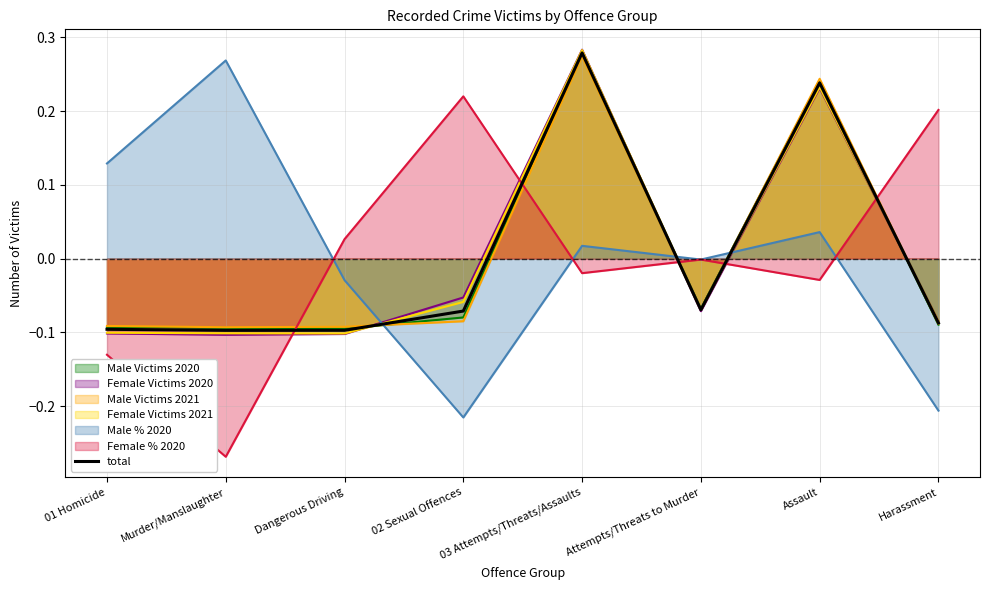

What is the difference between the second highest and second lowest values?

0.3